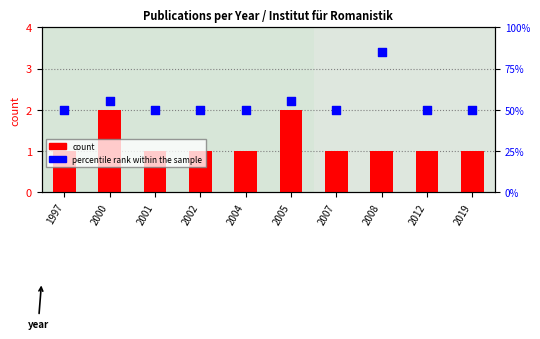

At how many categories does at least one series exceed 82?

1